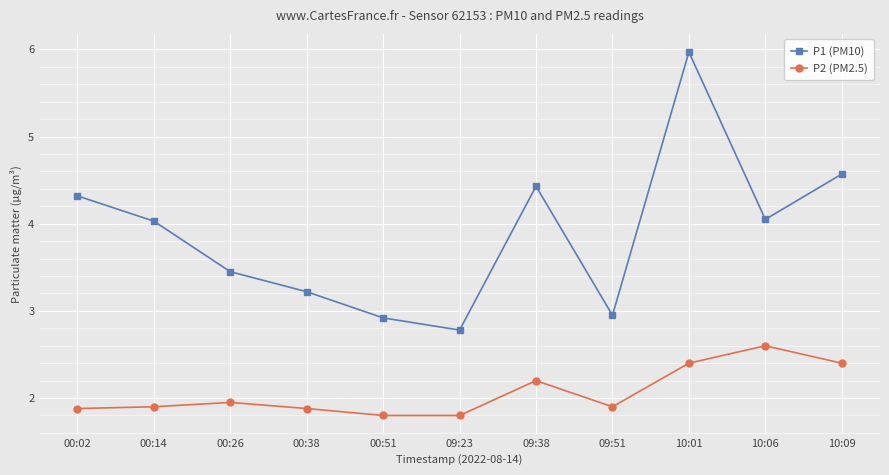

Which series has the largest total across all categories?

P1 (PM10)